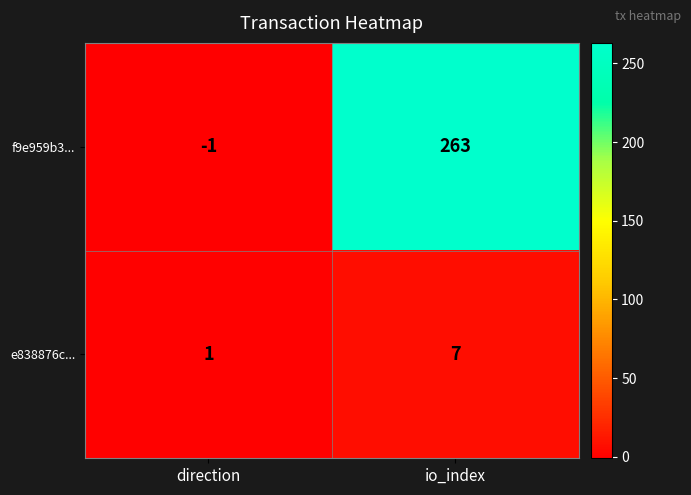

What is the difference between the highest and lowest values at io_index?

256